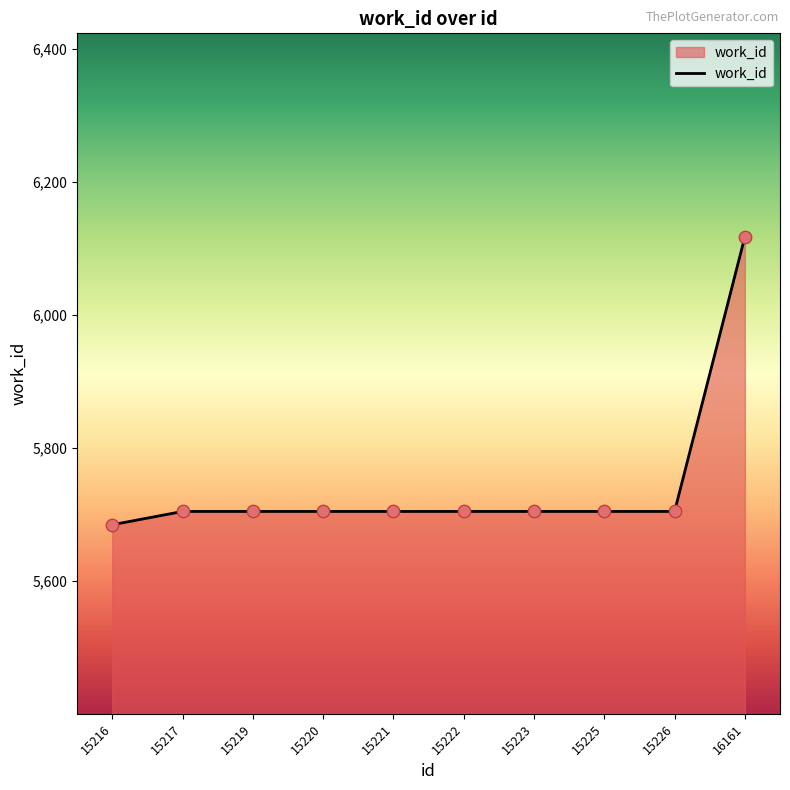

Approximately how many times larger is the value at 15220 compared to 15223?

1.0